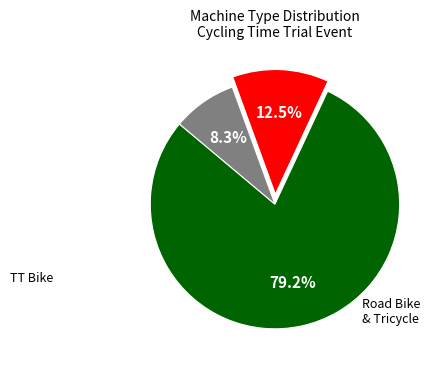

Is there a majority slice in this chart?

Yes